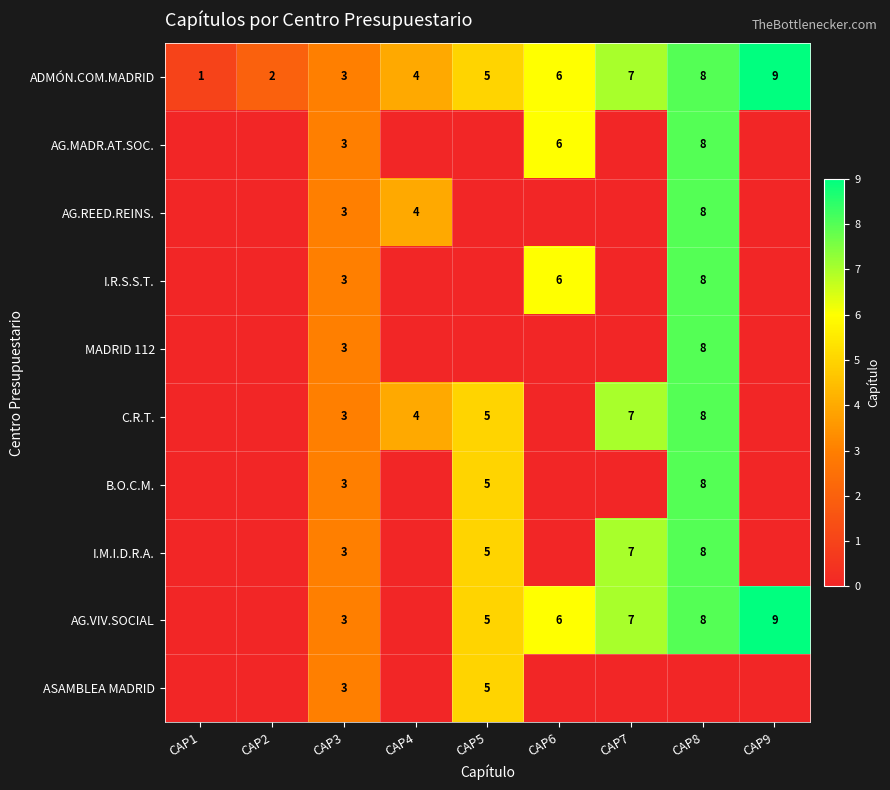

Is the value of C.R.T. at CAP5 greater than the value of AG.VIV.SOCIAL at CAP3?

Yes